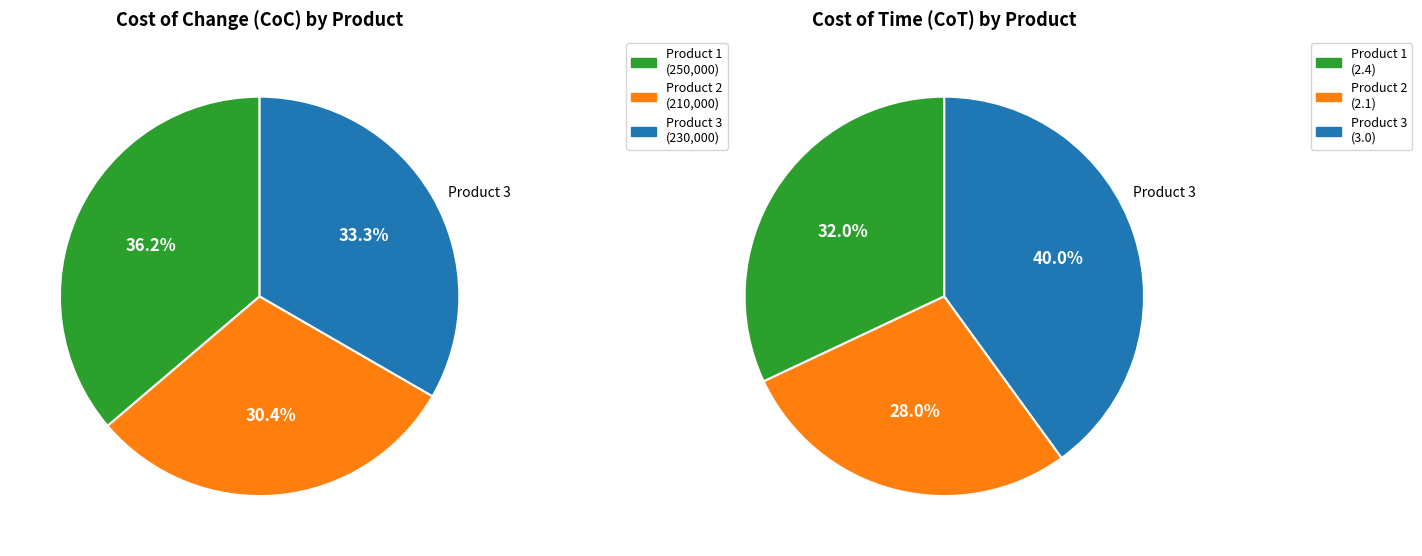

Is the sum of 3 and 1 greater than half?

Yes